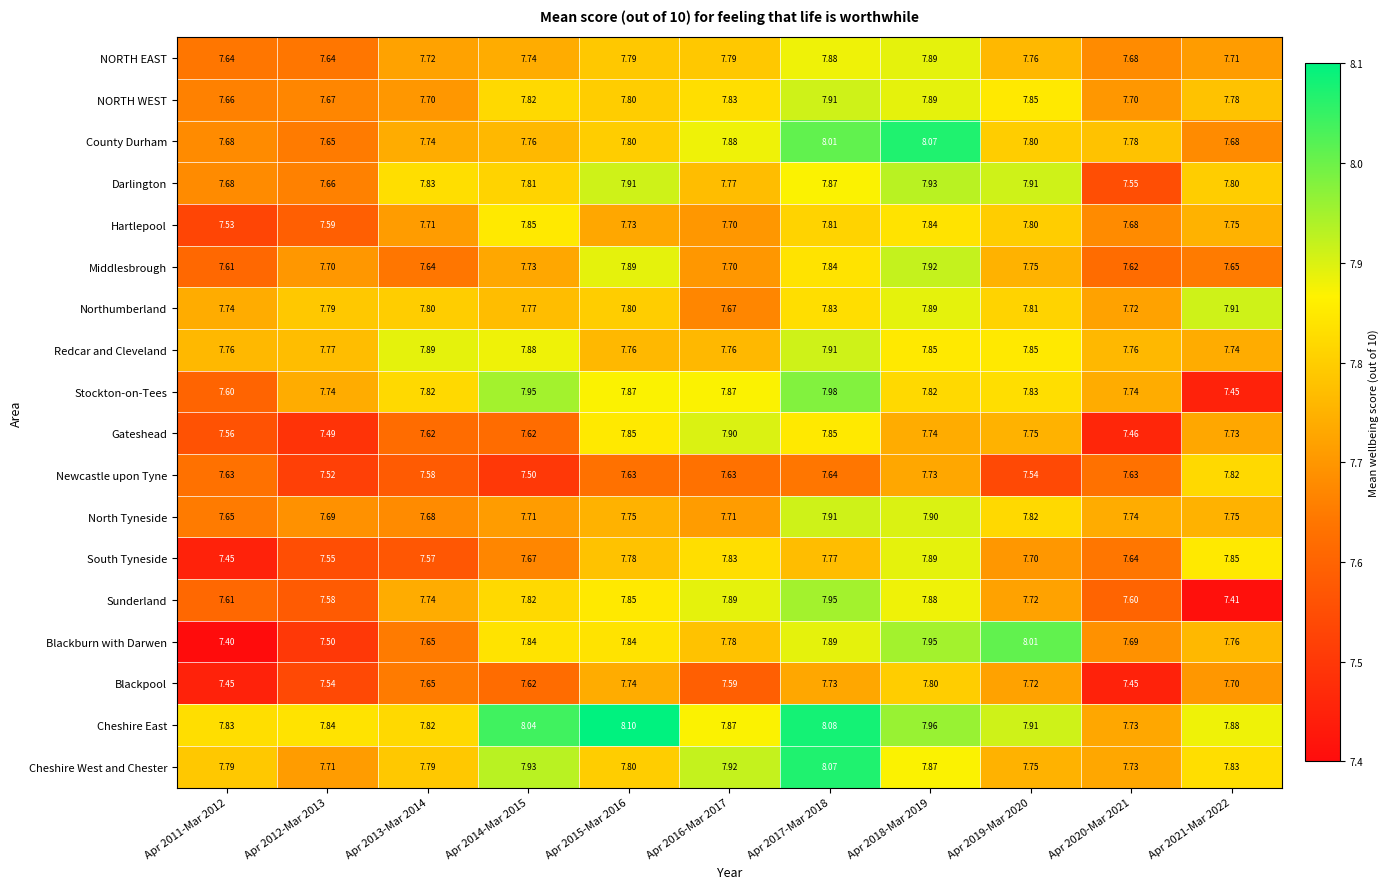

Is the value of North Tyneside at Apr 2011-Mar 2012 greater than the value of Northumberland at Apr 2021-Mar 2022?

No